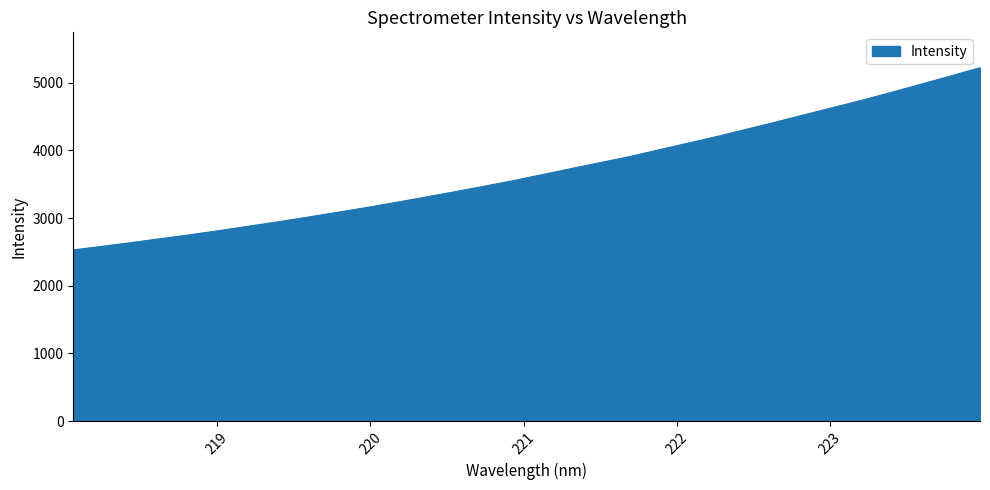

How many lines are shown in the chart?

1